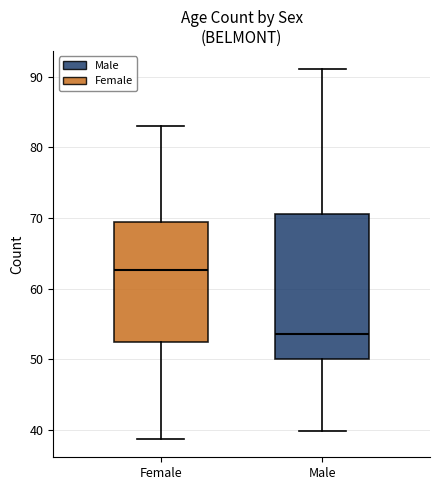

Which box's median line is the lowest?

Male